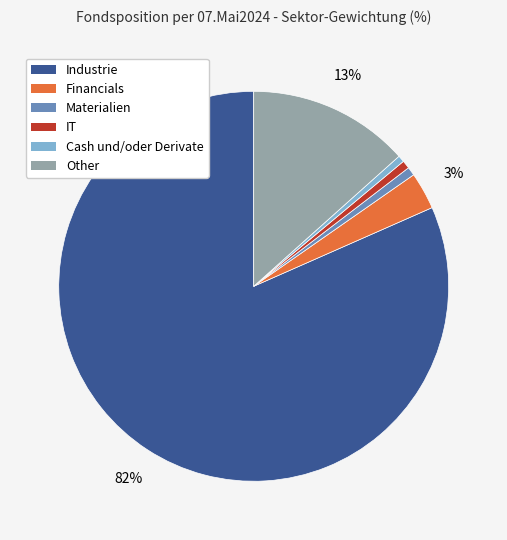

Is the sum of Industrie and Cash und/oder Derivate greater than half?

Yes